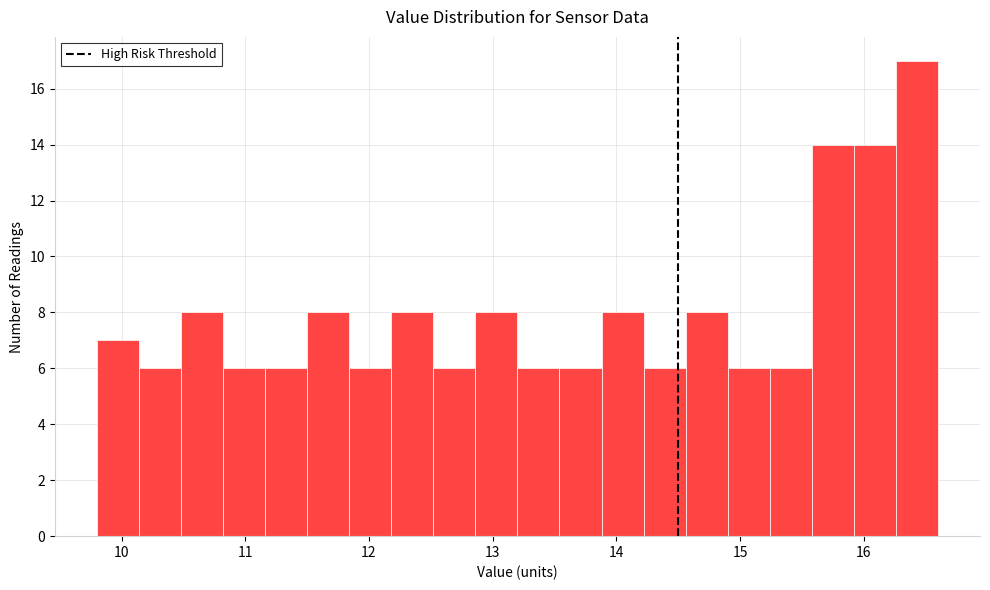

Read against the x-axis, roughly where is the centre of the tallest bar?

16.4